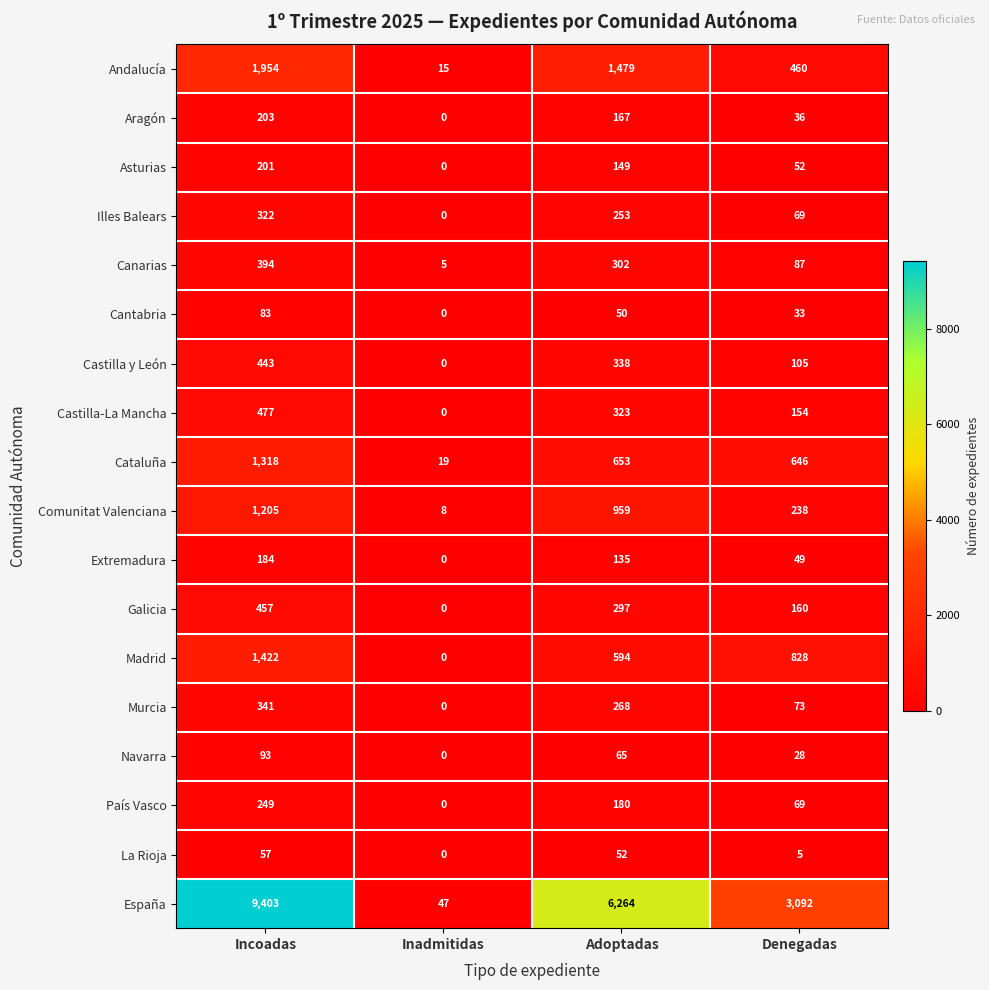

What is the sum of the Castilla y León values at Inadmitidas and Incoadas?

443